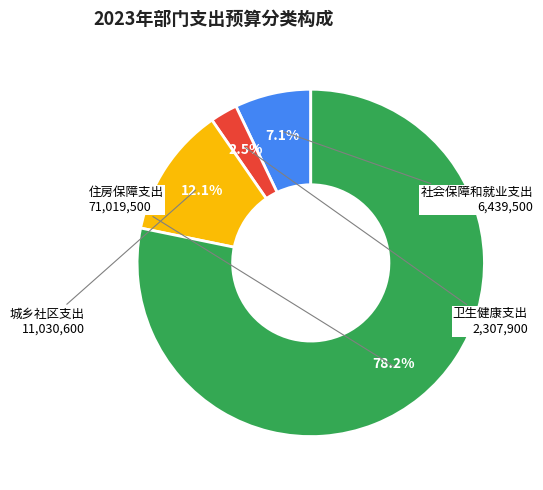

To the nearest percent, what is the difference between the largest and smallest slice percentages?

76%